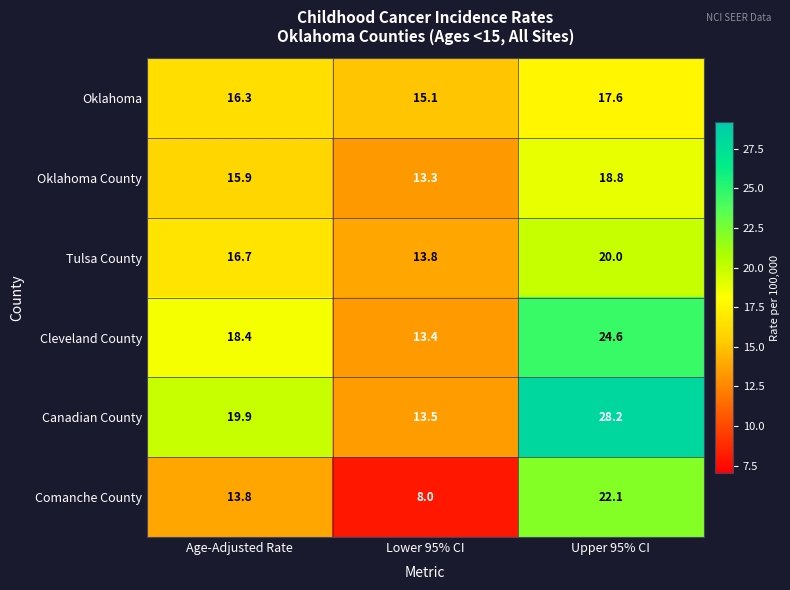

How many data points in Tulsa County are above 16?

2